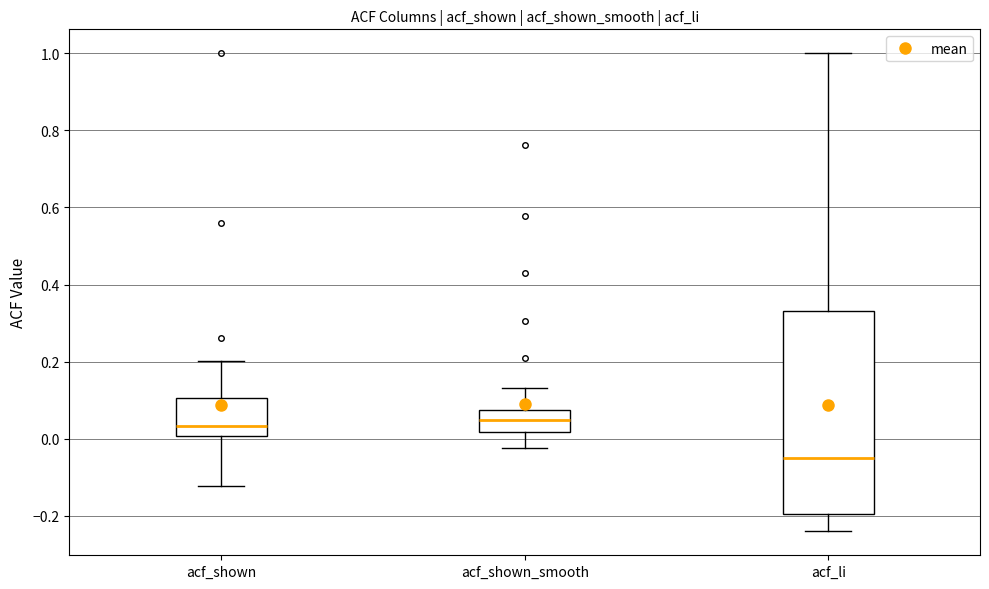

Where does the lower whisker of the box for acf_shown end on the y-axis? The values are not printed on the chart, so give them approximately, as read against the axis.

-0.12